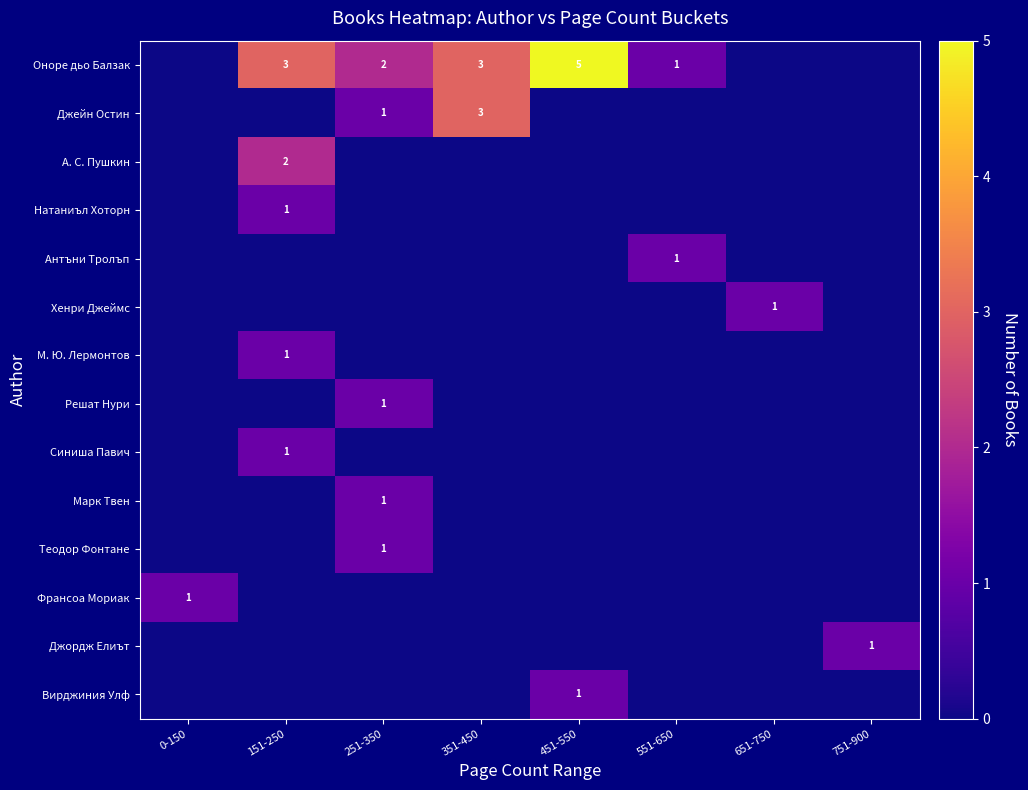

Which series has the largest total across all categories?

Оноре дьо Балзак